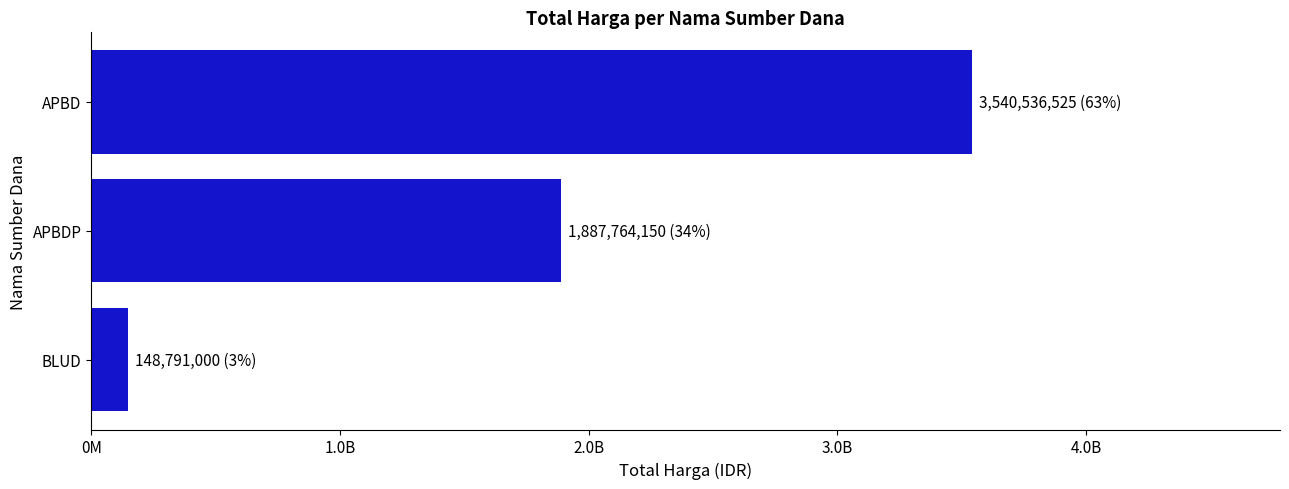

Are the bars horizontal?

Yes